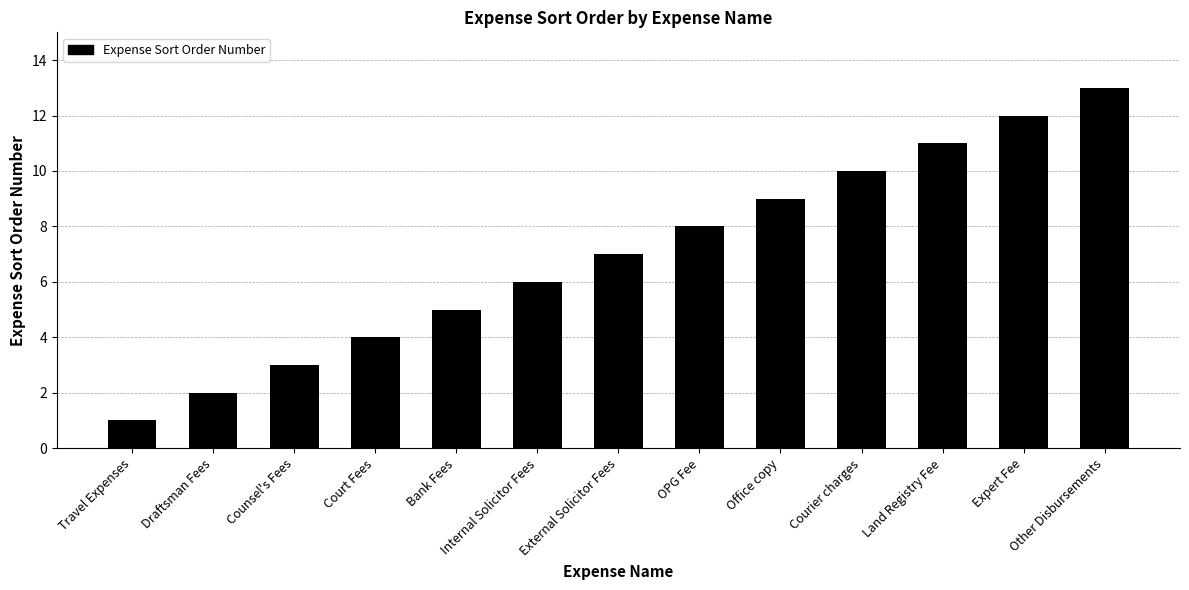

The value at OPG Fee is 8. True or false?

True